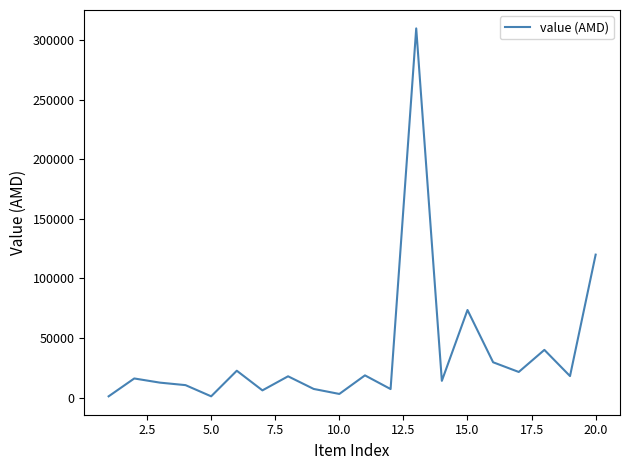

What is the greatest value displayed?

310000